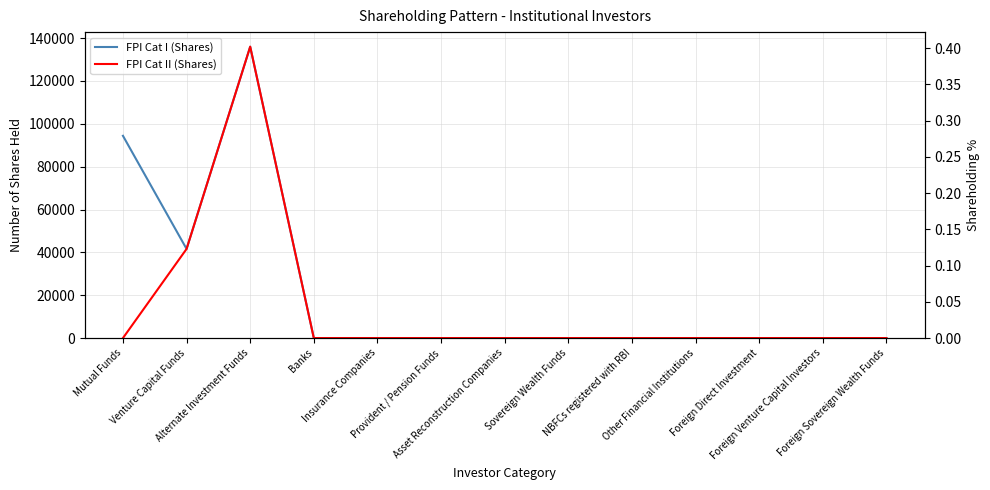

Reading right to left, transcribe all the data shown in this chart.

FPI Cat I (Shares): Foreign Sovereign Wealth Funds=0	Foreign Venture Capital Investors=0	Foreign Direct Investment=0	Other Financial Institutions=0	NBFCs registered with RBI=0	Sovereign Wealth Funds=0	Asset Reconstruction Companies=0	Provident / Pension Funds=0	Insurance Companies=0	Banks=0	Alternate Investment Funds=136000	Venture Capital Funds=41600	Mutual Funds=94400
FPI Cat II (Shares): Foreign Sovereign Wealth Funds=0	Foreign Venture Capital Investors=0	Foreign Direct Investment=0	Other Financial Institutions=0	NBFCs registered with RBI=0	Sovereign Wealth Funds=0	Asset Reconstruction Companies=0	Provident / Pension Funds=0	Insurance Companies=0	Banks=0	Alternate Investment Funds=136000	Venture Capital Funds=41600	Mutual Funds=0